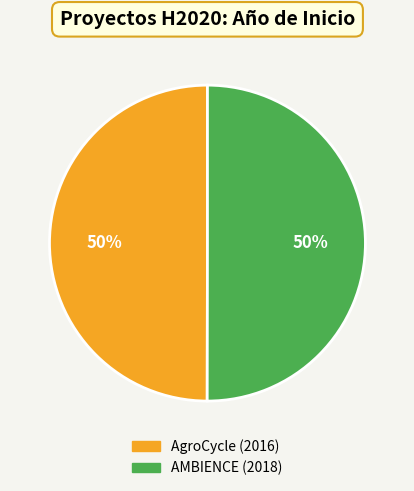

To the nearest percent, what percentage of the pie is AMBIENCE (2018)?

50%